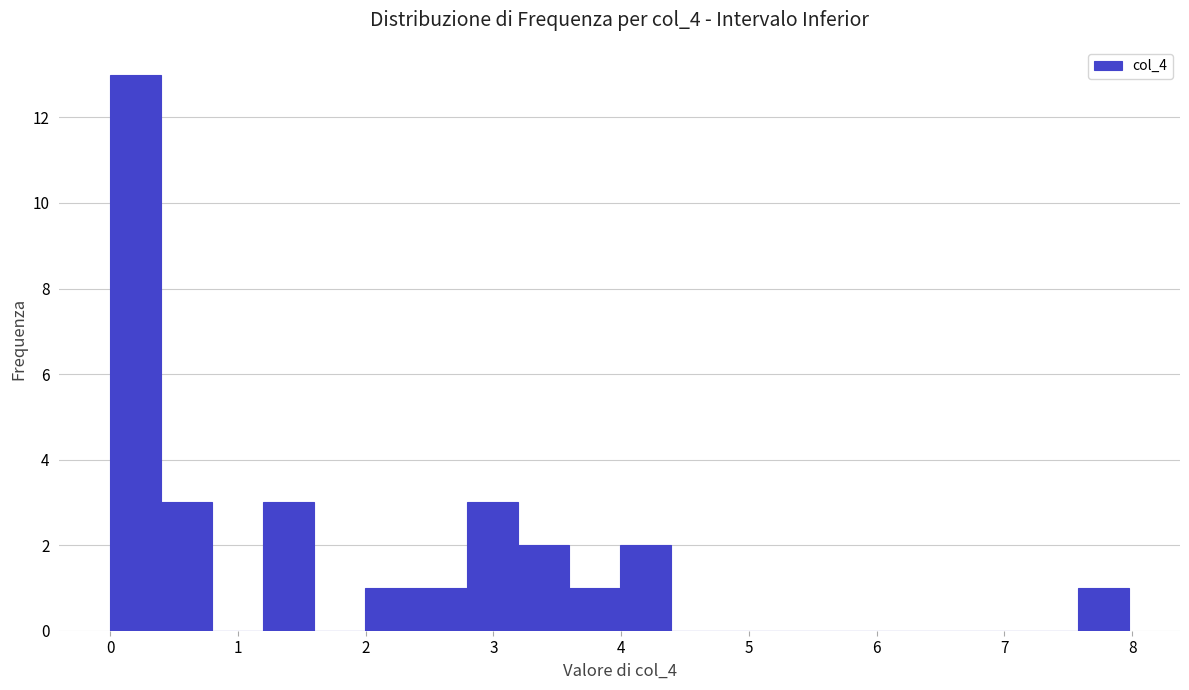

Read against the x-axis, roughly where is the centre of the tallest bar?

0.2